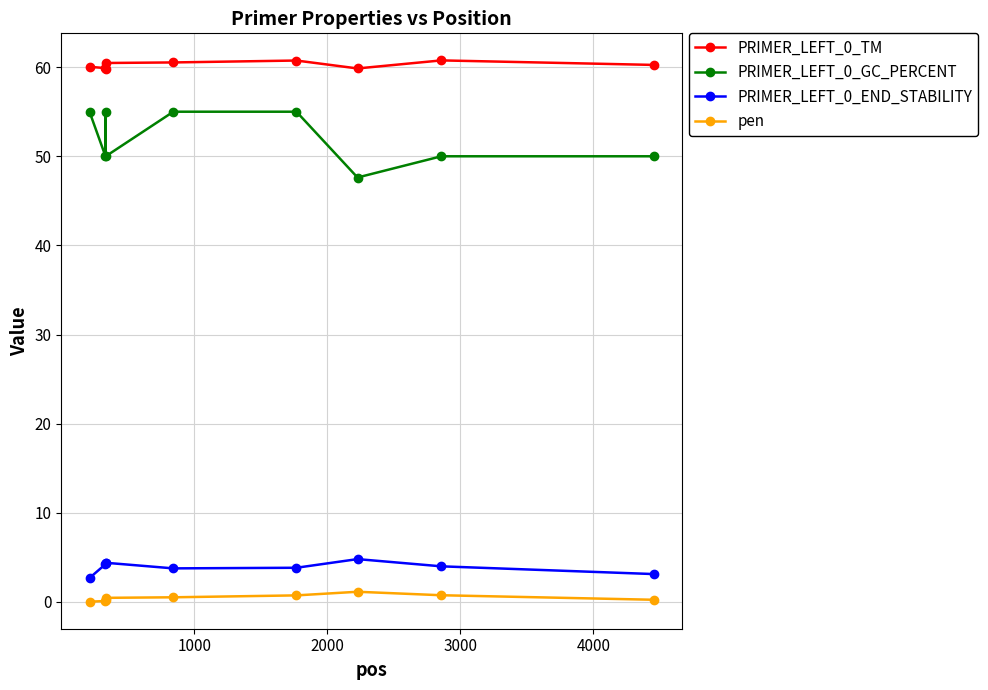

What is the value of the PRIMER_LEFT_0_GC_PERCENT point at the 7th from the left?

47.6